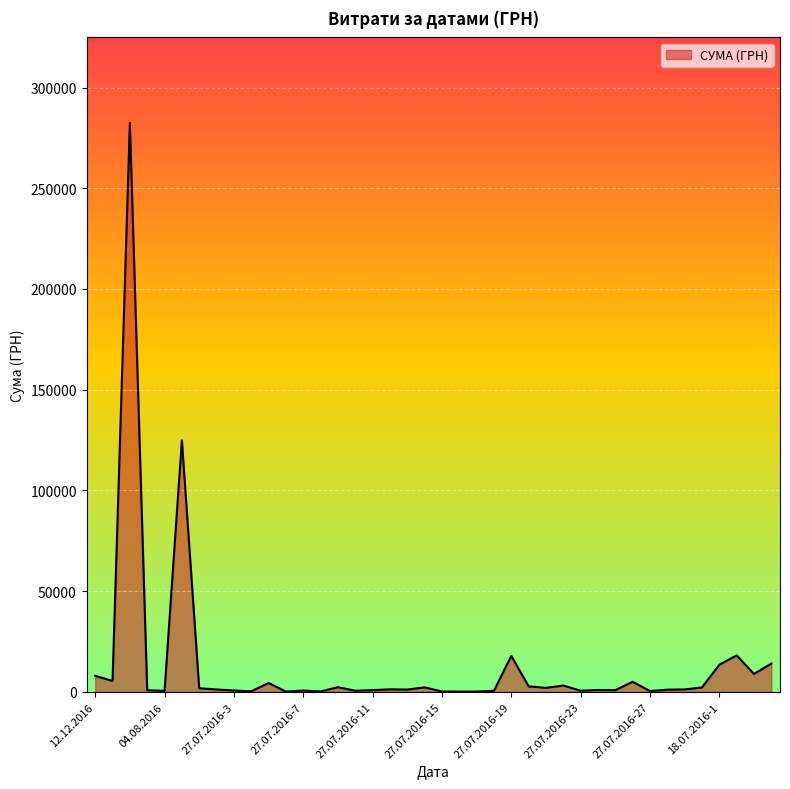

What is the greatest value displayed?

282495.1